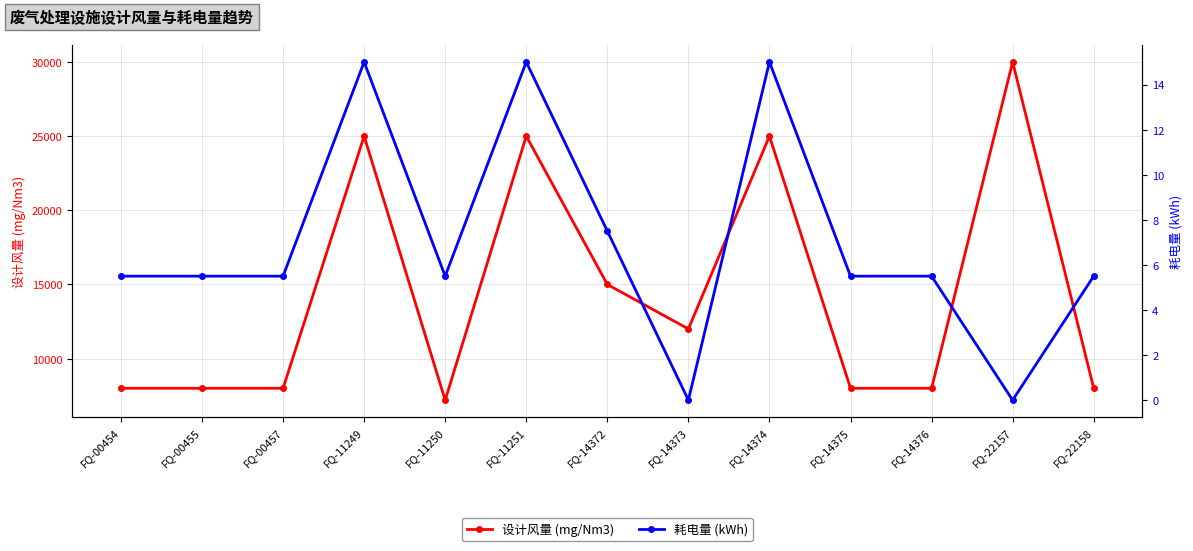

Which series has the largest range (max minus min)?

设计风量 (mg/Nm3)